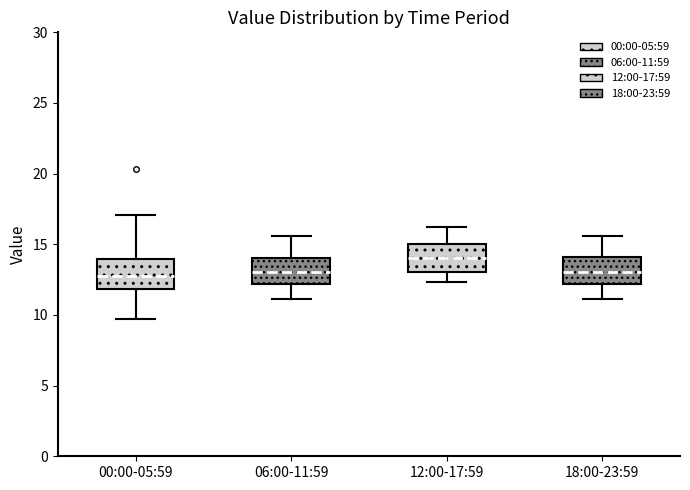

Where does the median line of the box for 00:00-05:59 sit on the y-axis? The values are not printed on the chart, so give them approximately, as read against the axis.

12.5